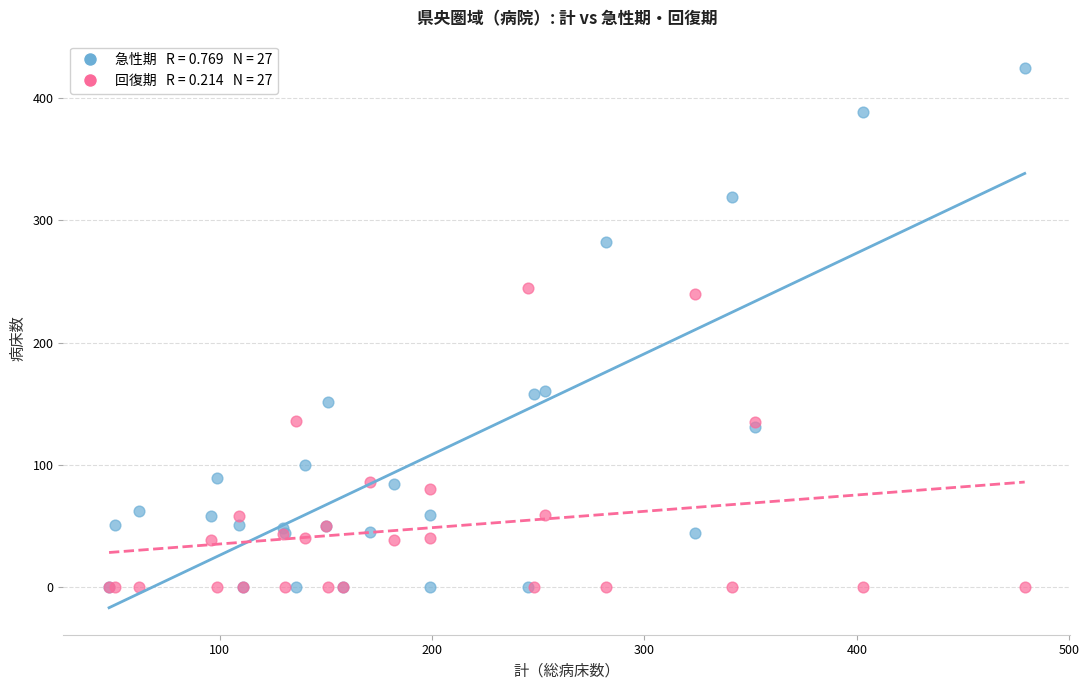

Across all series, what Y value is closest to 212?

240